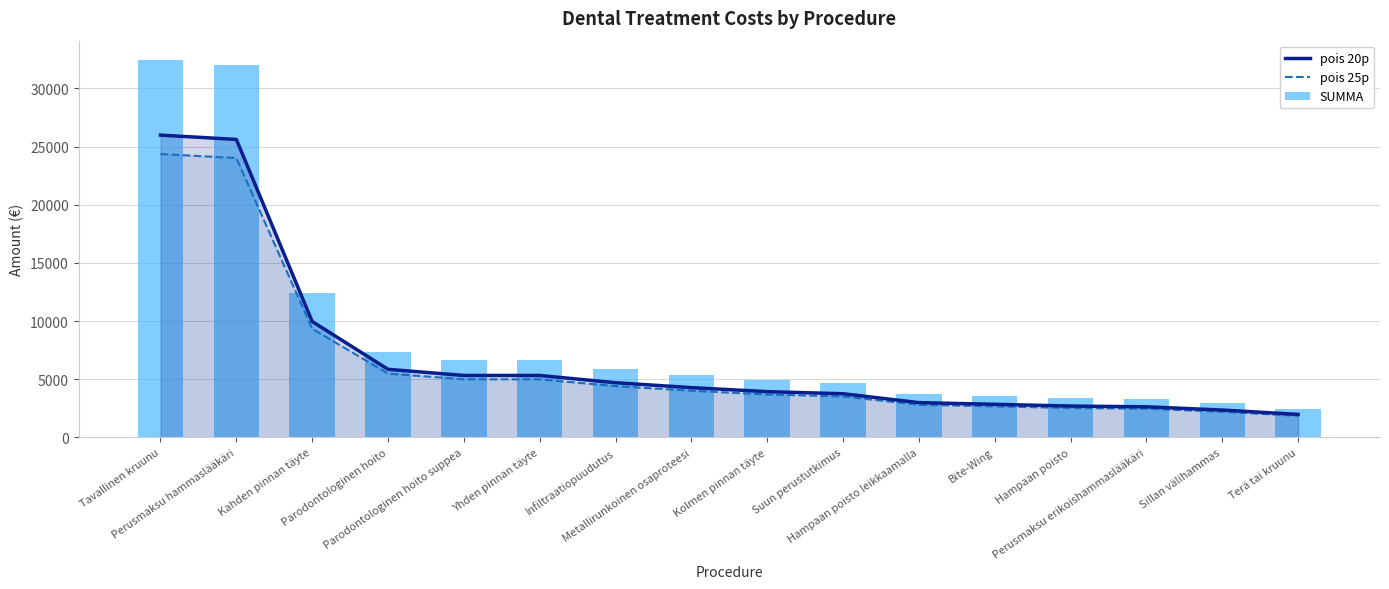

At which category is the sum across all series the highest?

Tavallinen kruunu